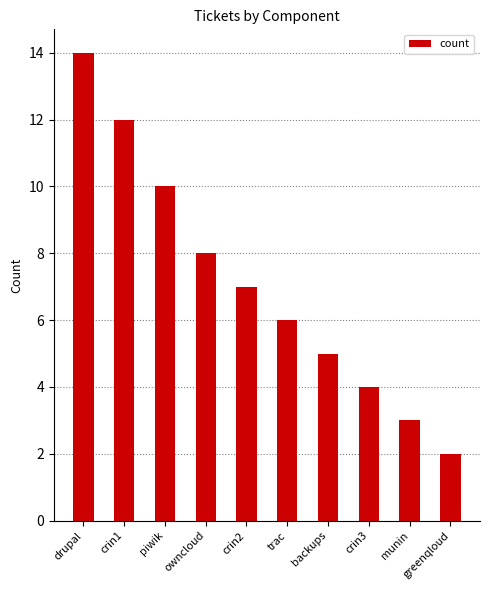

What is the difference between the maximum and minimum values?

12